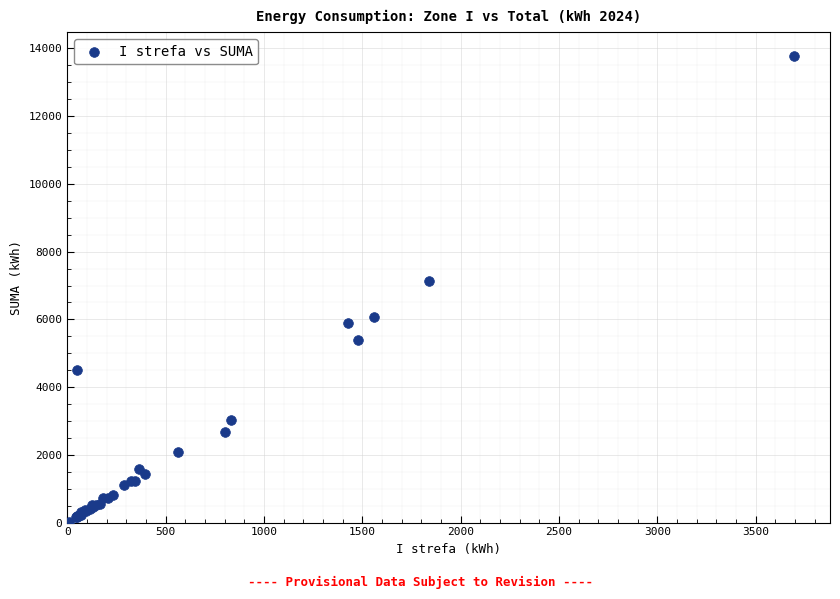

What Y value in the scatter plot is closest to 6909?

7144.4